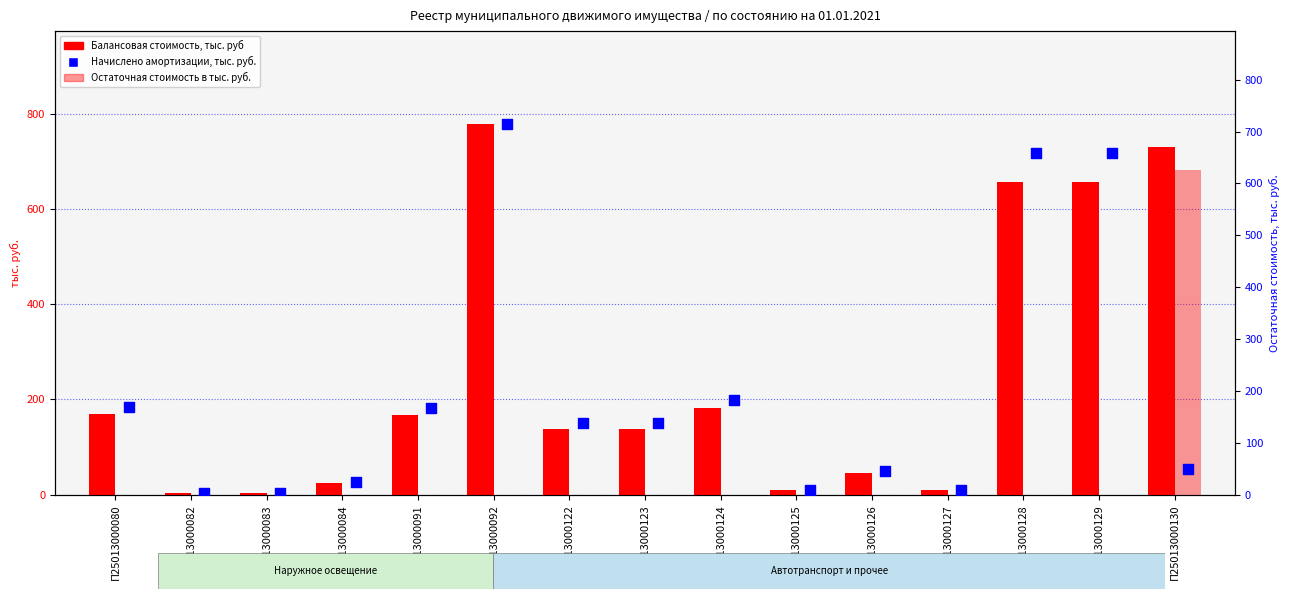

Which series contains the highest Y value?

Балансовая стоимость, тыс. руб